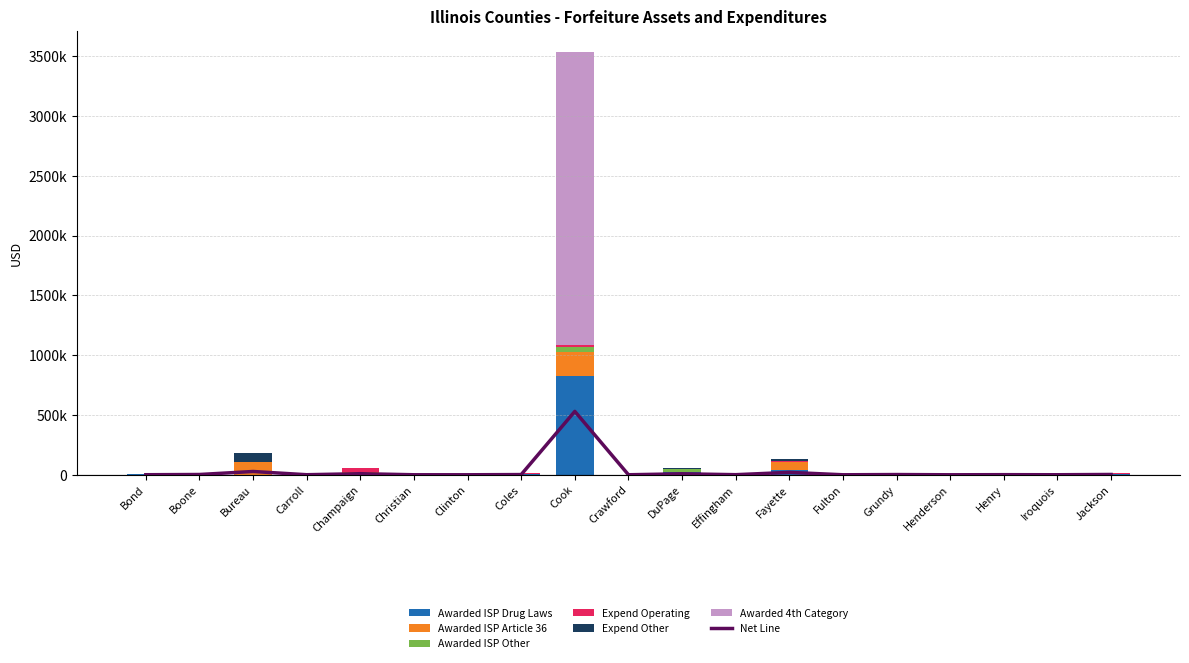

Is the value of Expend Other at Bureau greater than the value of Awarded ISP Other at Cook?

Yes